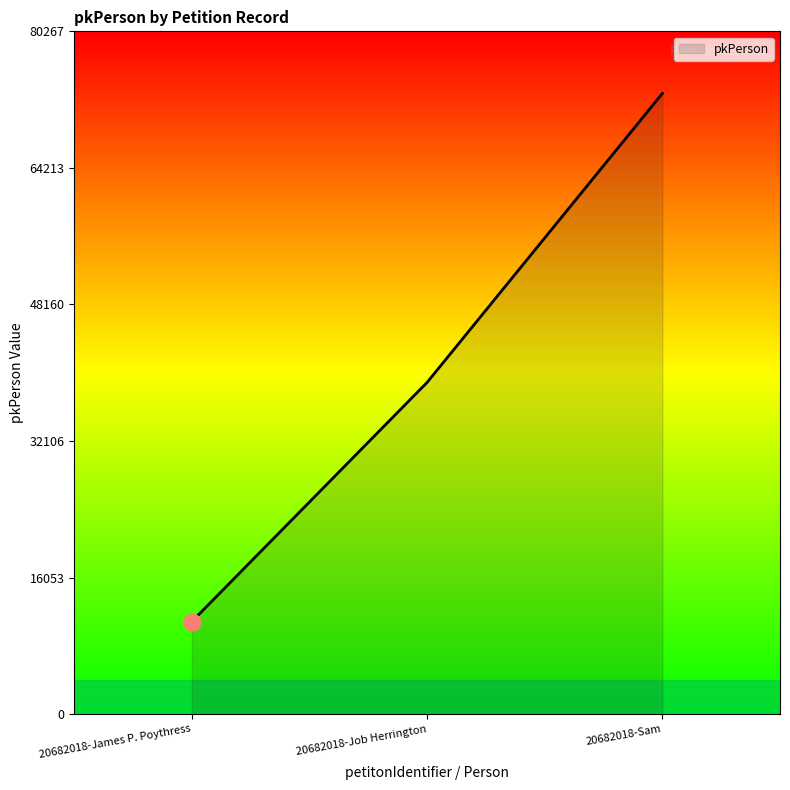

What is the difference between the maximum and minimum values?

62079